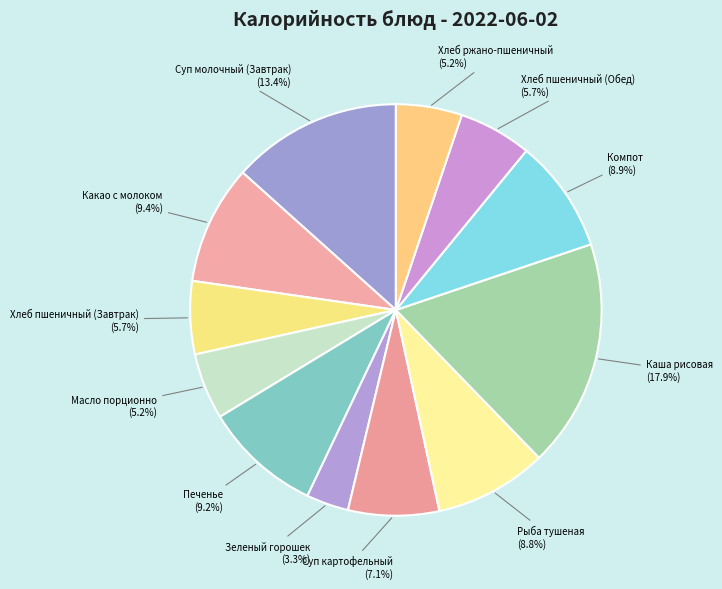

To the nearest percent, what is the combined percentage of Суп молочный (Завтрак) and Масло порционно?

19%